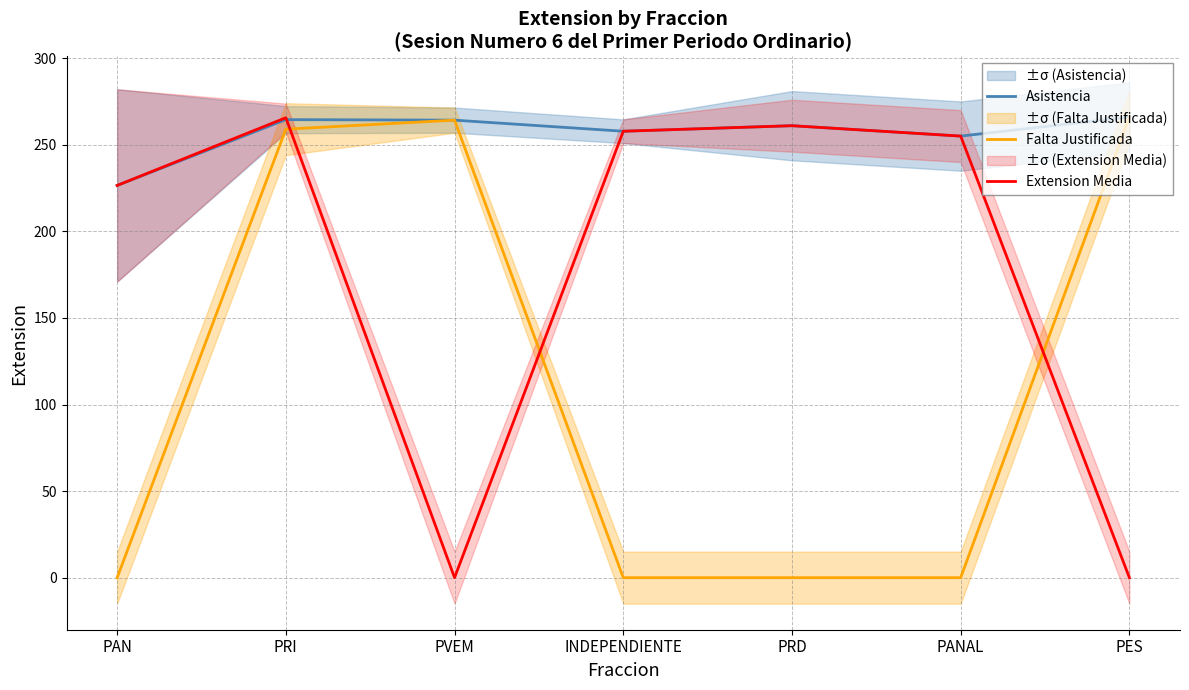

What is the label of the 6th point from the right?

PRI